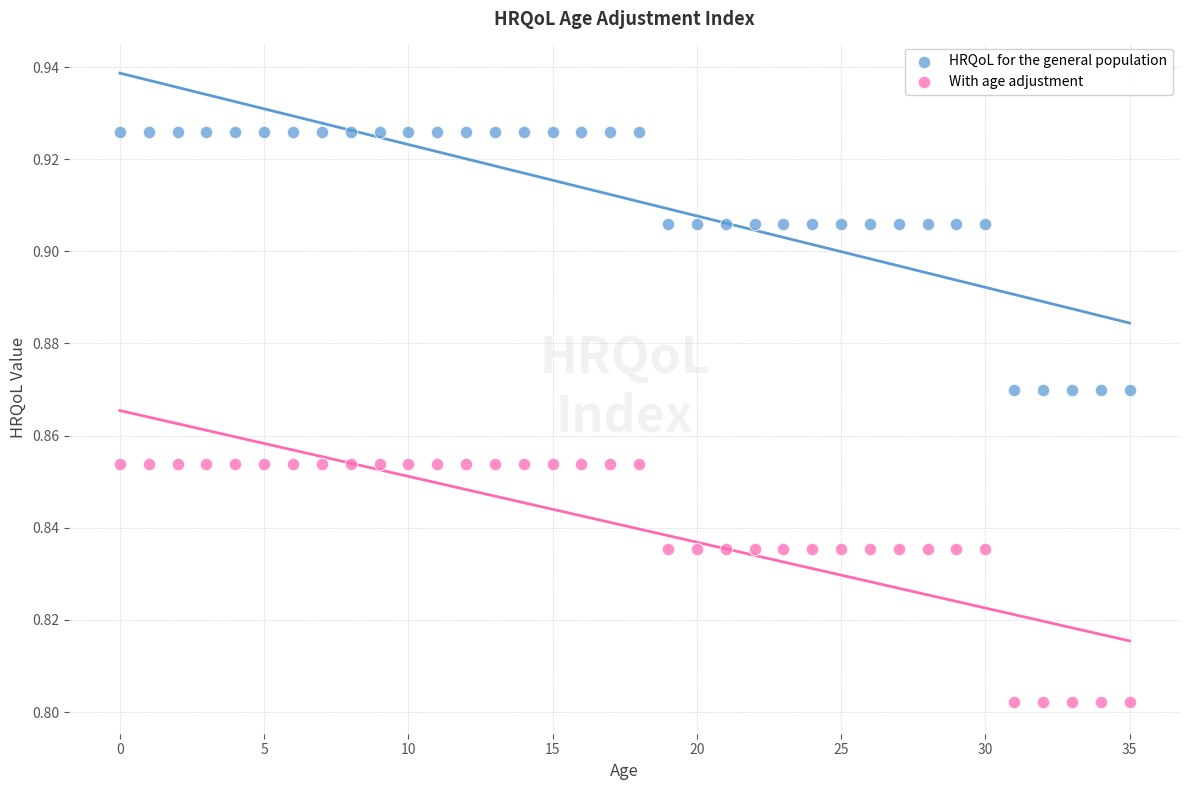

Which series reaches the maximum Y coordinate?

HRQoL for the general population